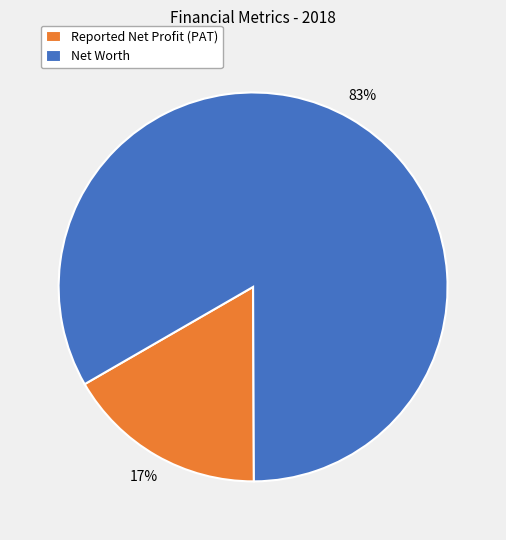

To the nearest percent, what portion does Net Worth represent?

83%